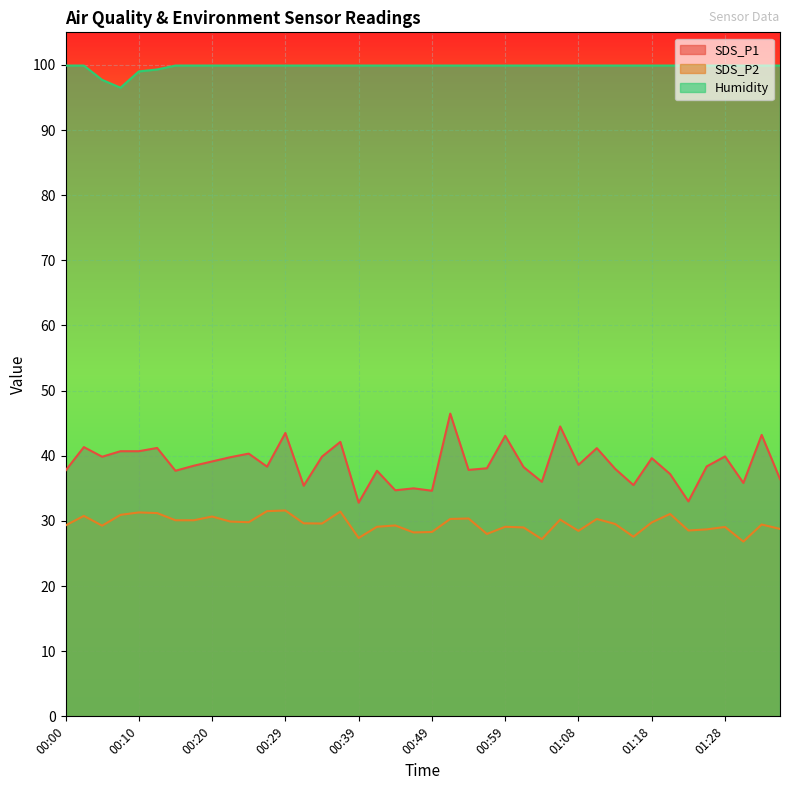

Is it true that Humidity equals 99.9 at 01:08?

True